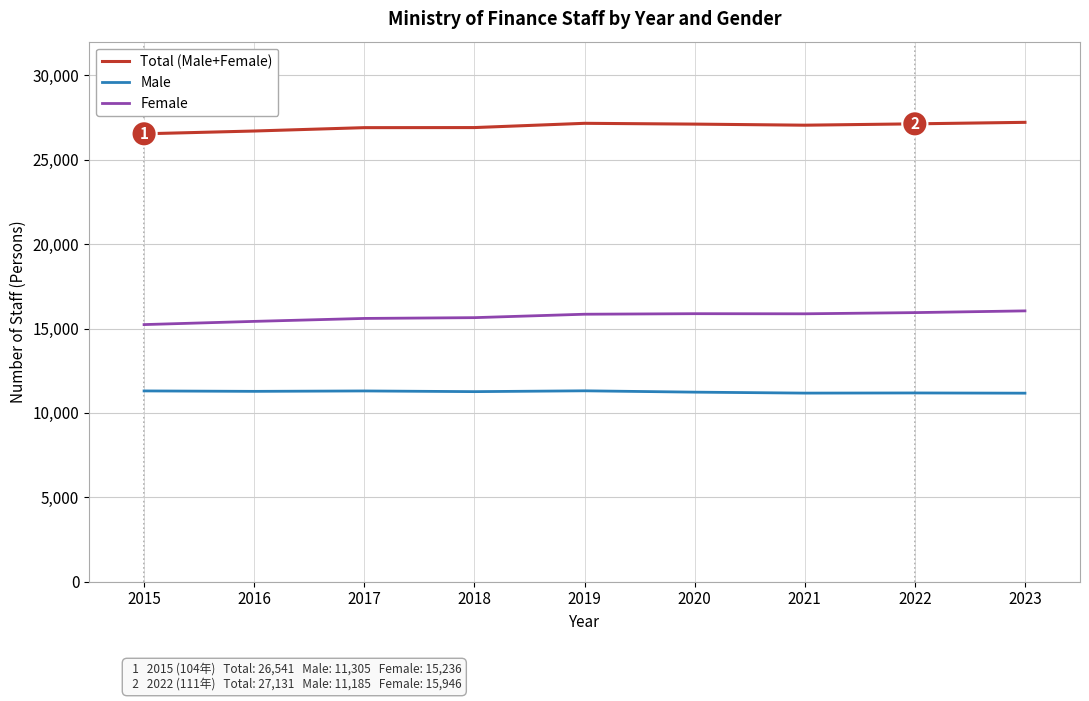

True or false: Male has a value of 15495 at 2018.

False